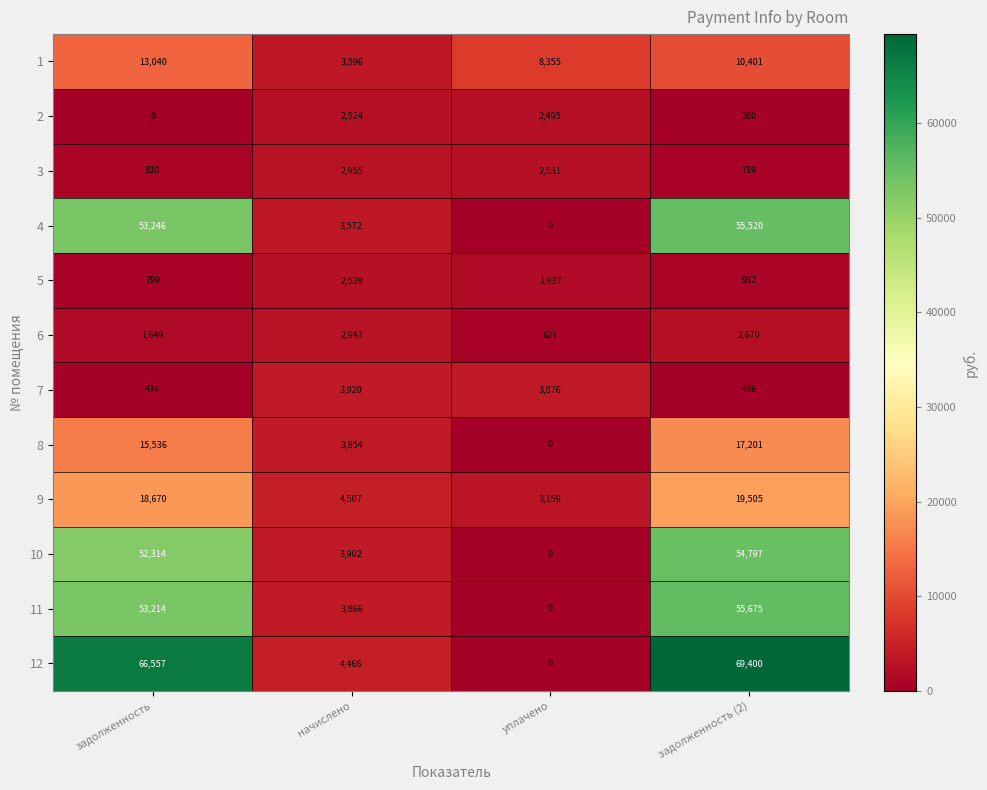

What is the sum of all 2 values?

5299